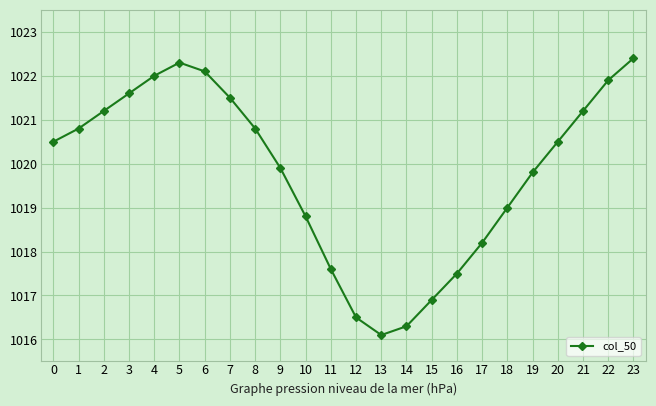

True or false: there are more than 0 points higher than both neighbors.

True